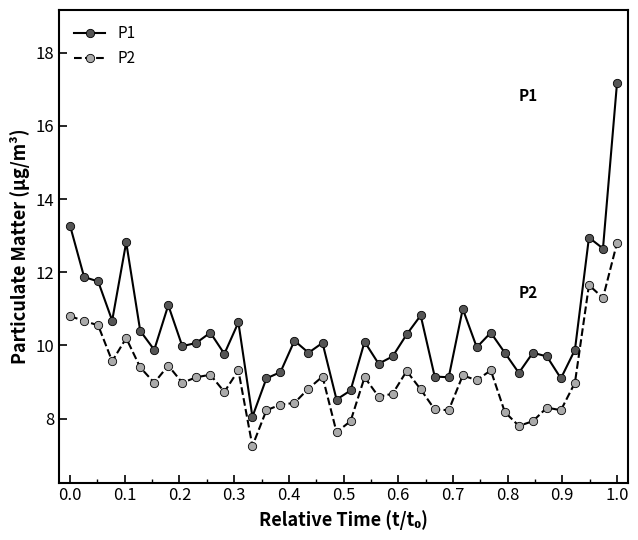

In P2, how many points are lower than both neighbors (excluding endpoints)?

12